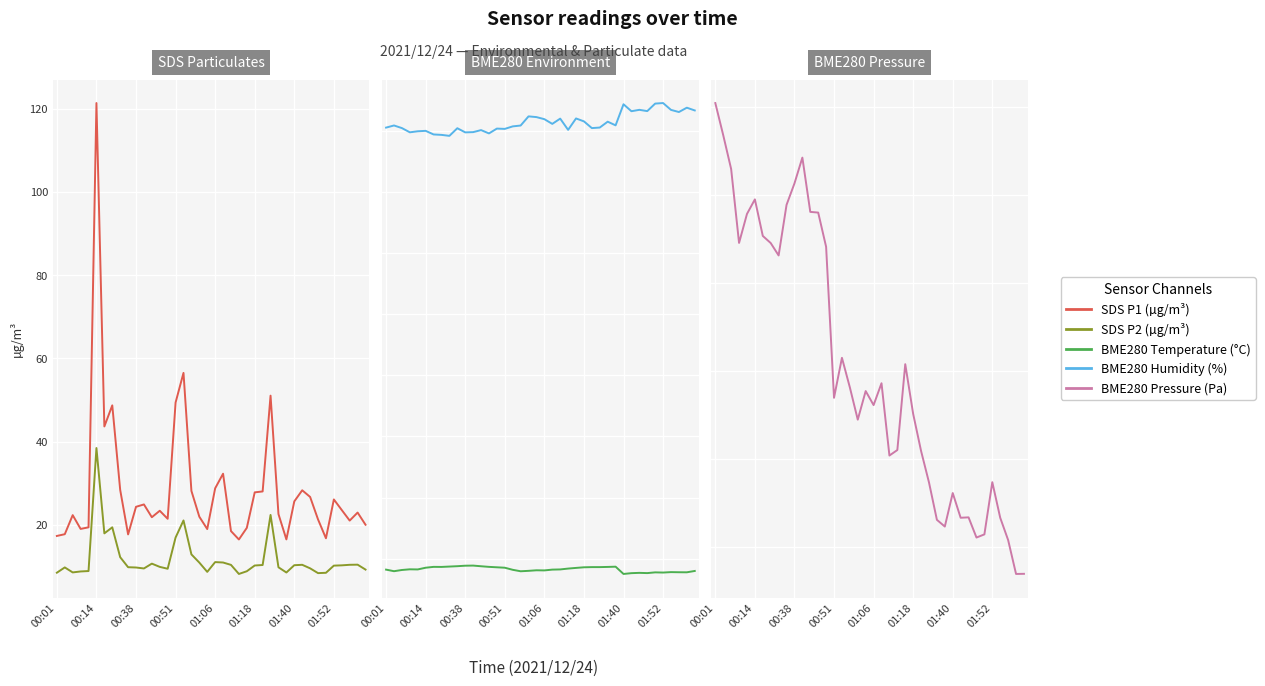

In BME280_temperature, how many points are lower than both neighbors (excluding endpoints)?

9